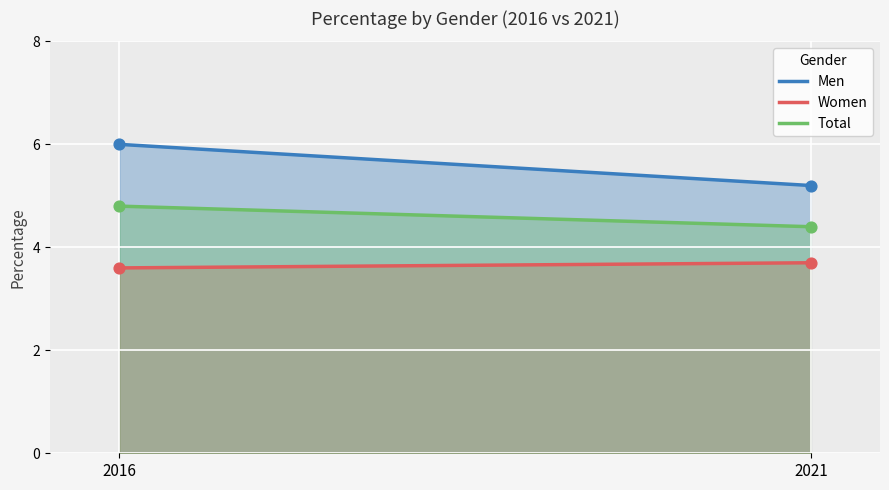

At how many categories does at least one series exceed 3?

300